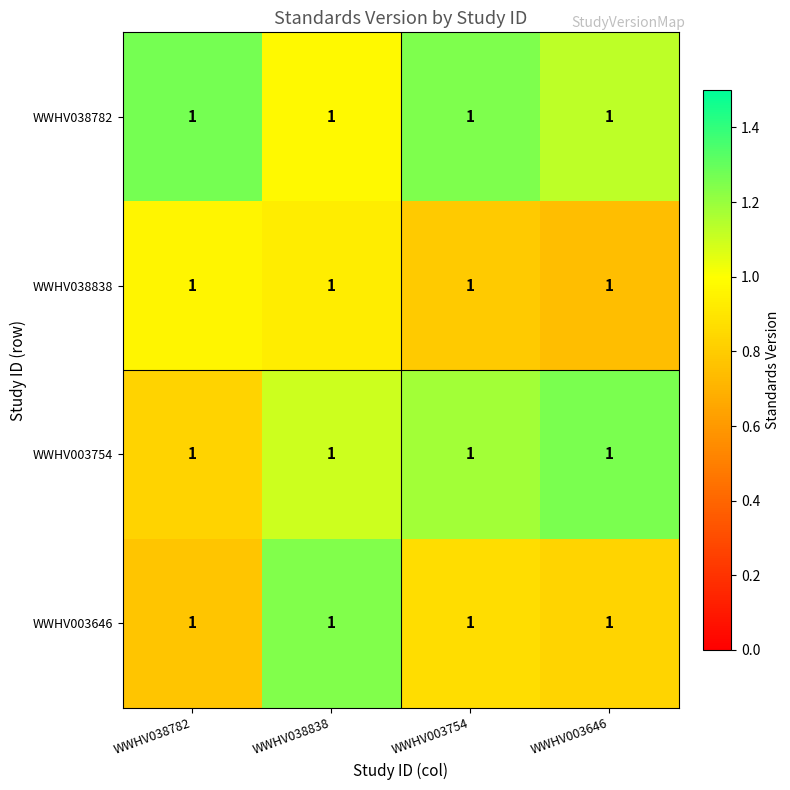

What is the total value across all series at WWHV038782?

3.8